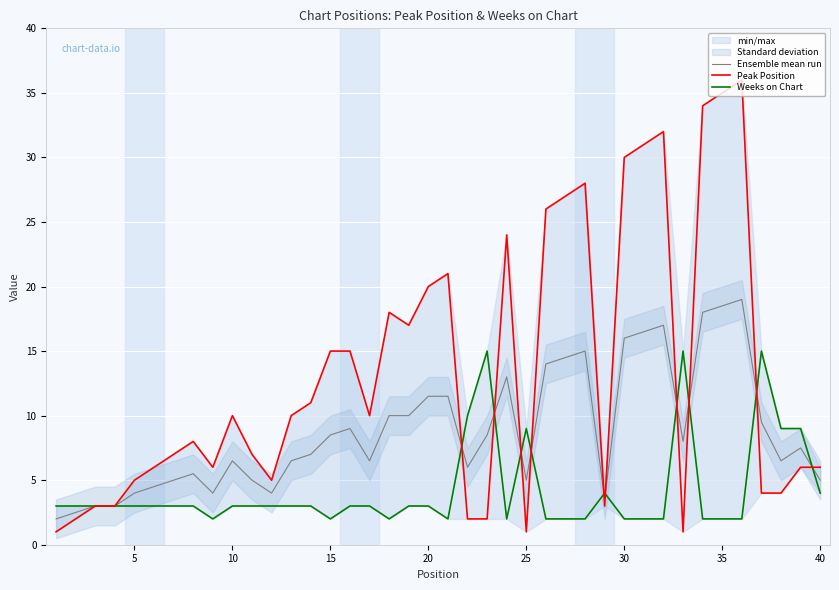

What is the highest value of the Ensemble mean run series?

19.0